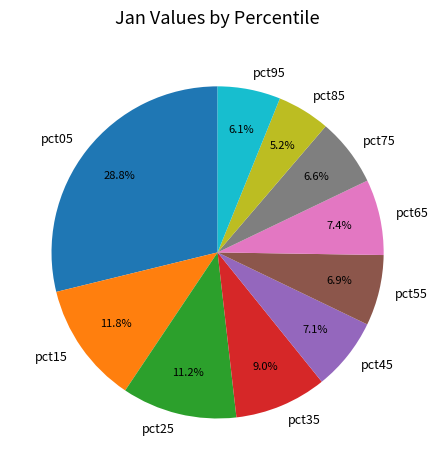

To the nearest percent, what portion does pct15 represent?

12%